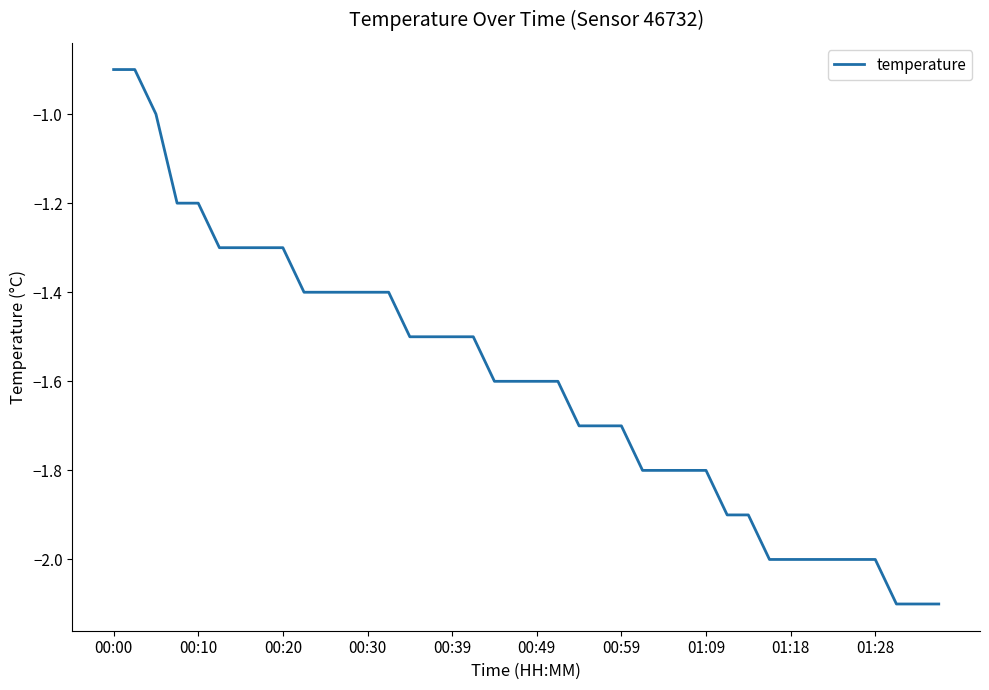

What is the minimum value shown in the chart?

-2.1